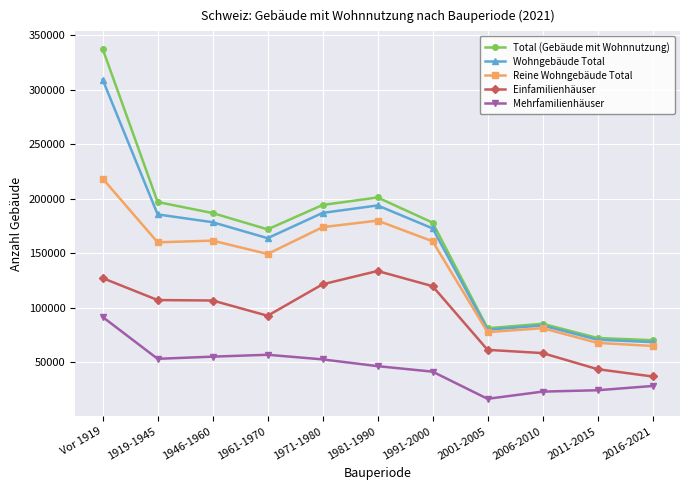

Does the chart display data point markers on the line(s)?

Yes